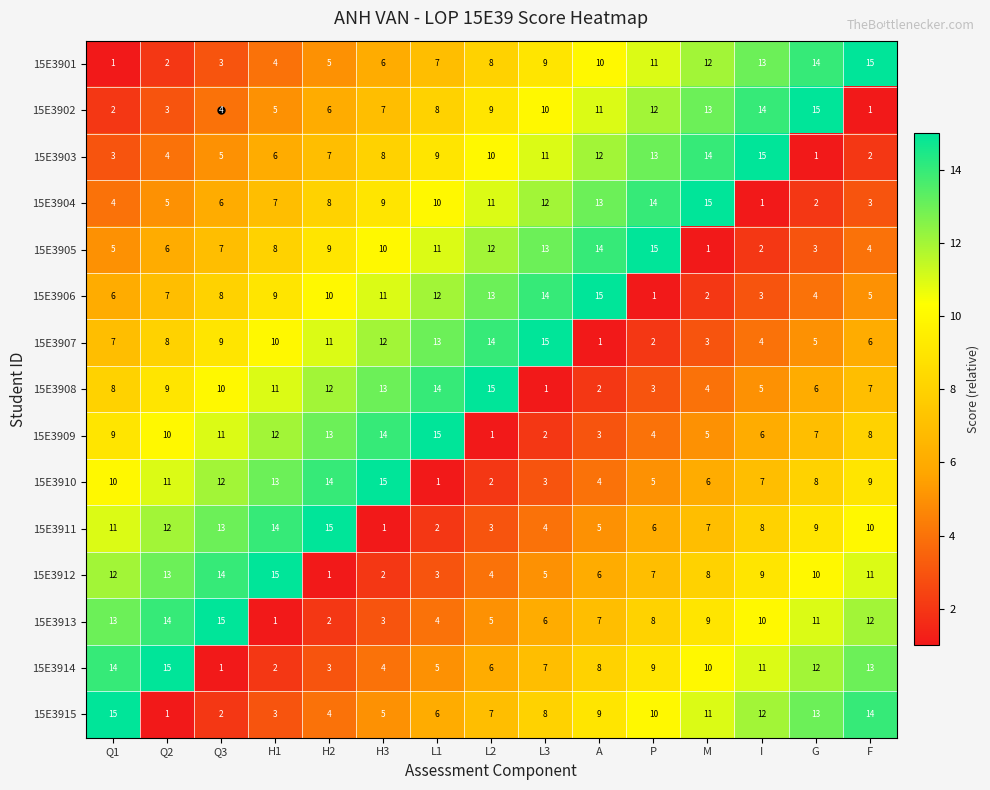

What value does the 15E3907 series have at H2, to the nearest 10?

10